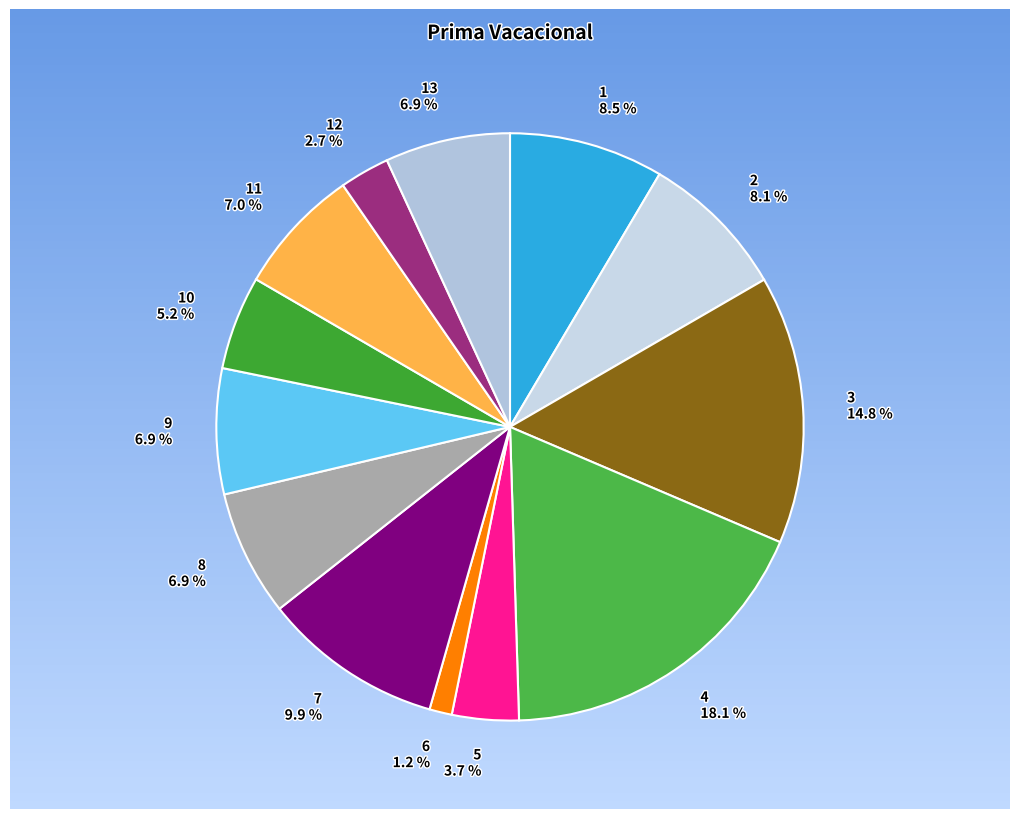

To the nearest percent, what portion does 9 represent?

7%